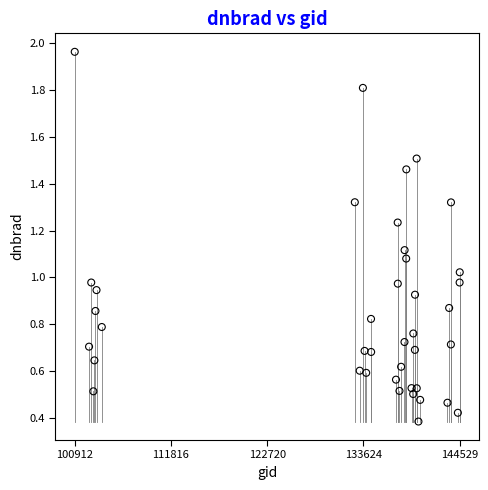

What is the range of Y values (max minus min)?

1.6